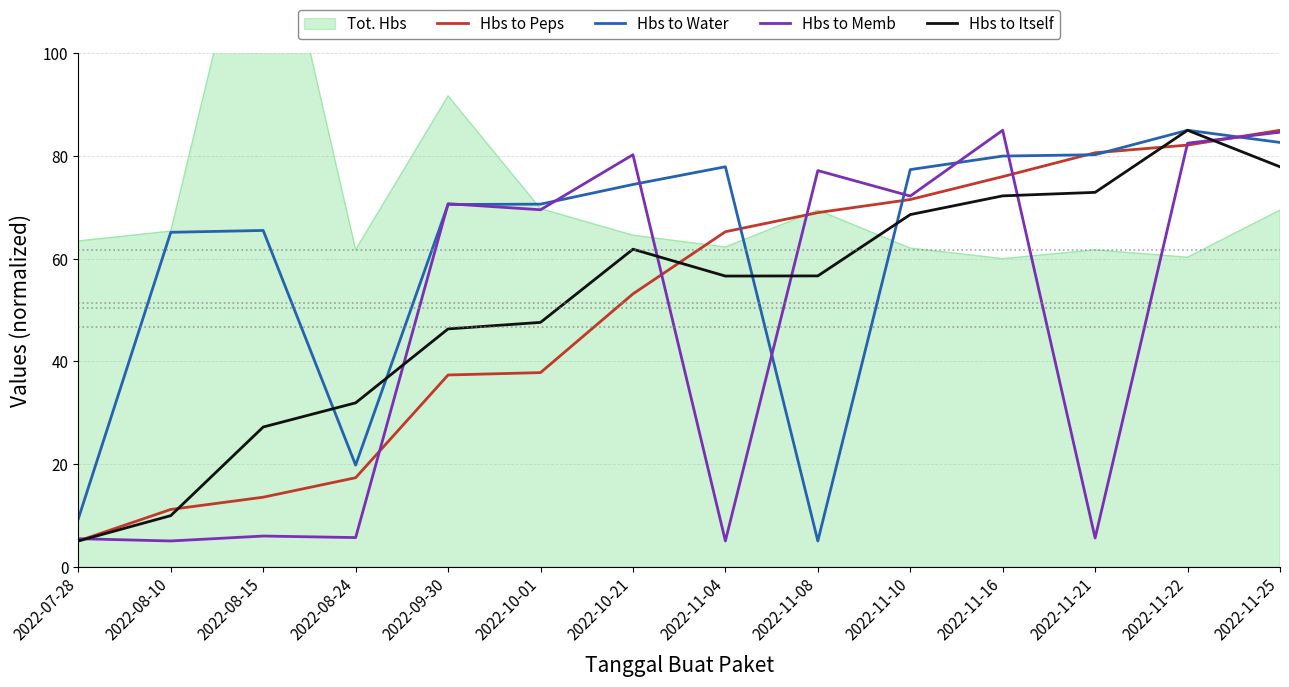

At which label is Hbs to Memb closest to 45?

2022-10-01